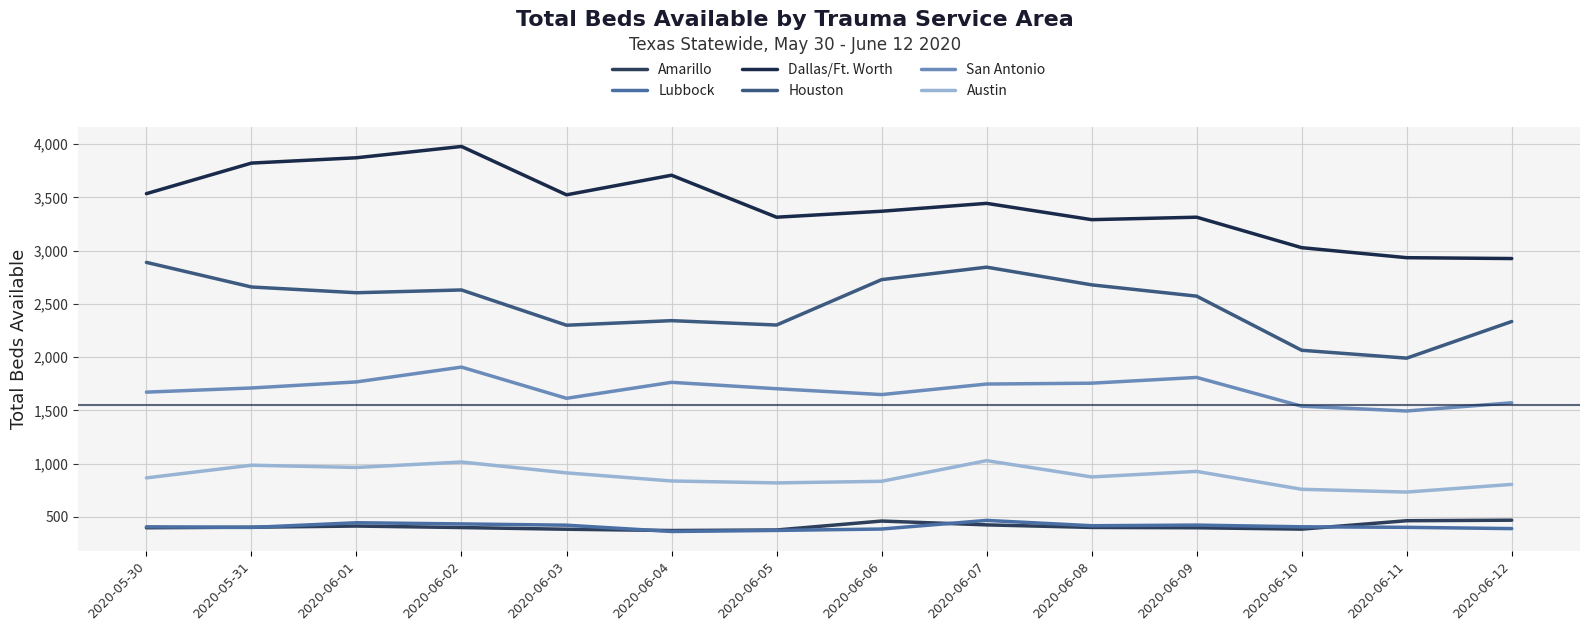

How many values in the Austin series are below 876?

7